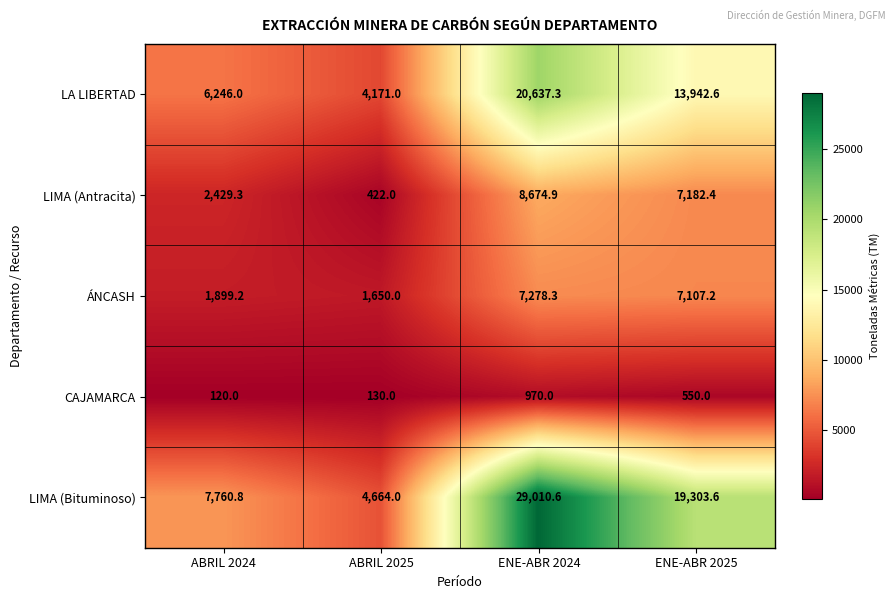

List the labels in order of LA LIBERTAD value, smallest first.

ABRIL 2025, ABRIL 2024, ENE-ABR 2025, ENE-ABR 2024